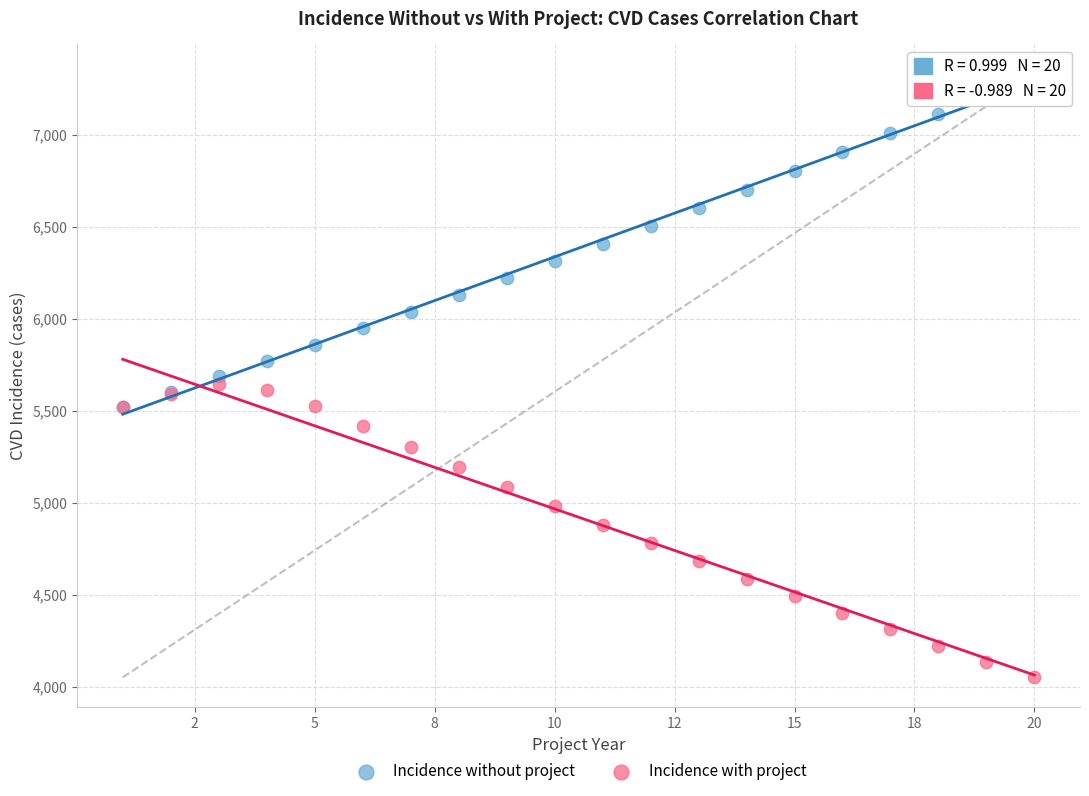

What are all the series names shown in the legend?

Incidence without project, Incidence with project